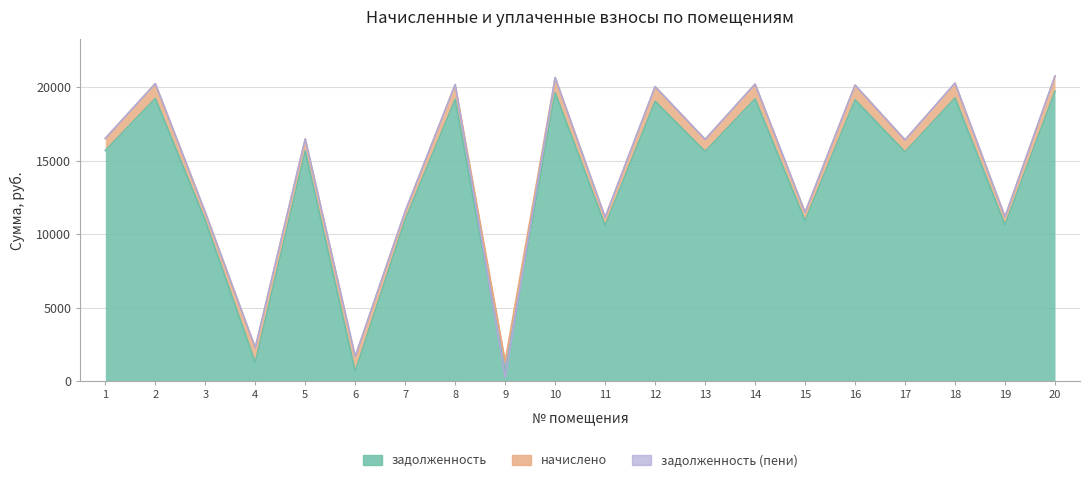

What is the total value across all series at 4?

3552.9